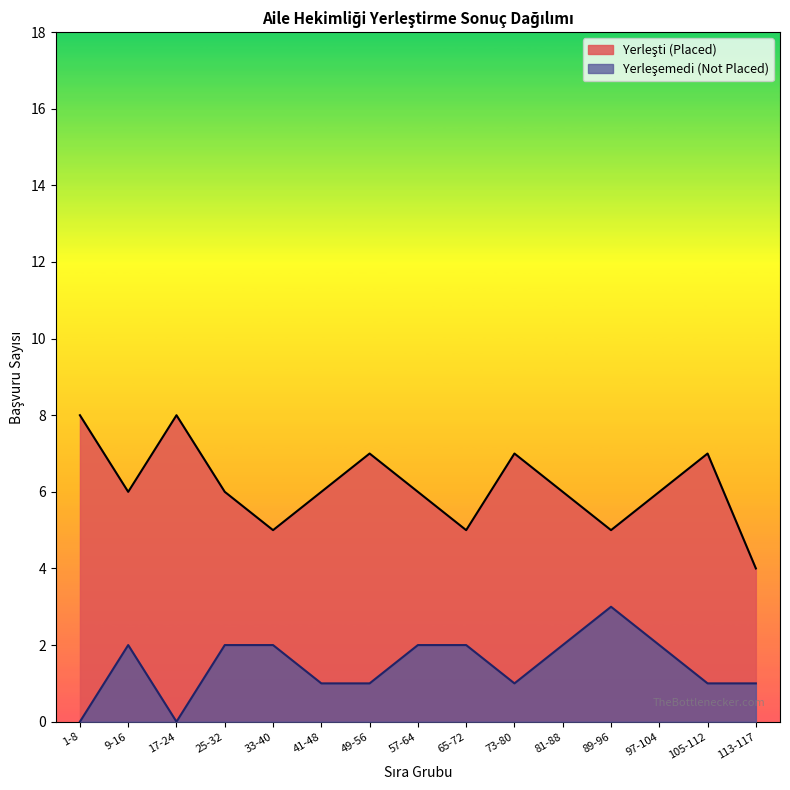

What is the maximum value shown in the chart?

8